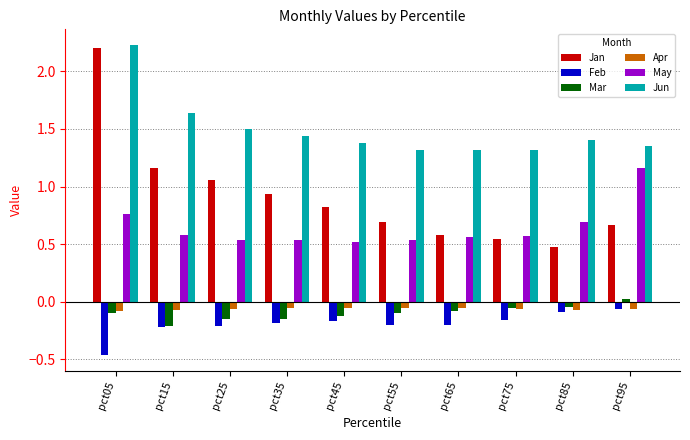

At which label does Jan reach its peak?

pct05